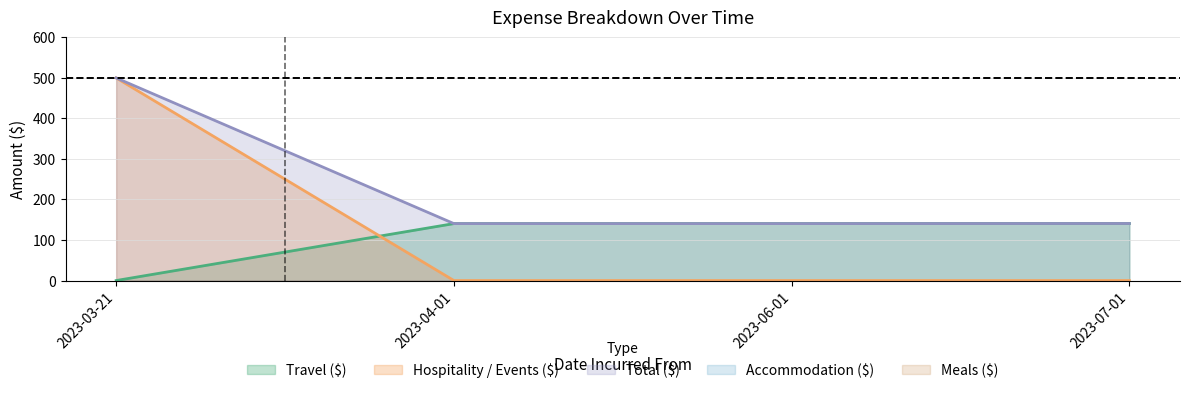

What is the value of the Hospitality / Events ($) point at the 1st from the left?

500.0